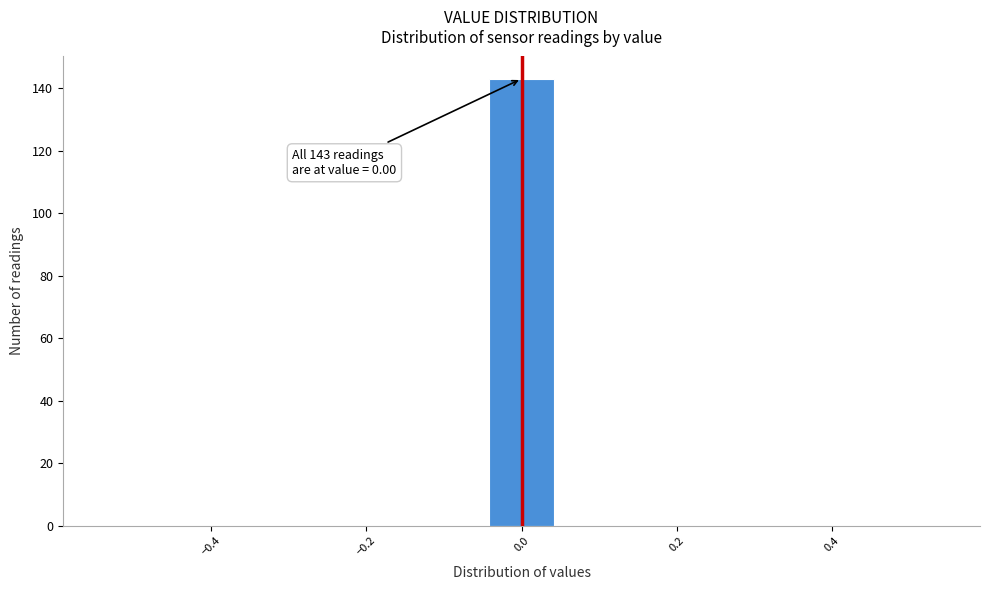

Over which range of the x-axis is the bar tallest?

-0.04 to 0.04